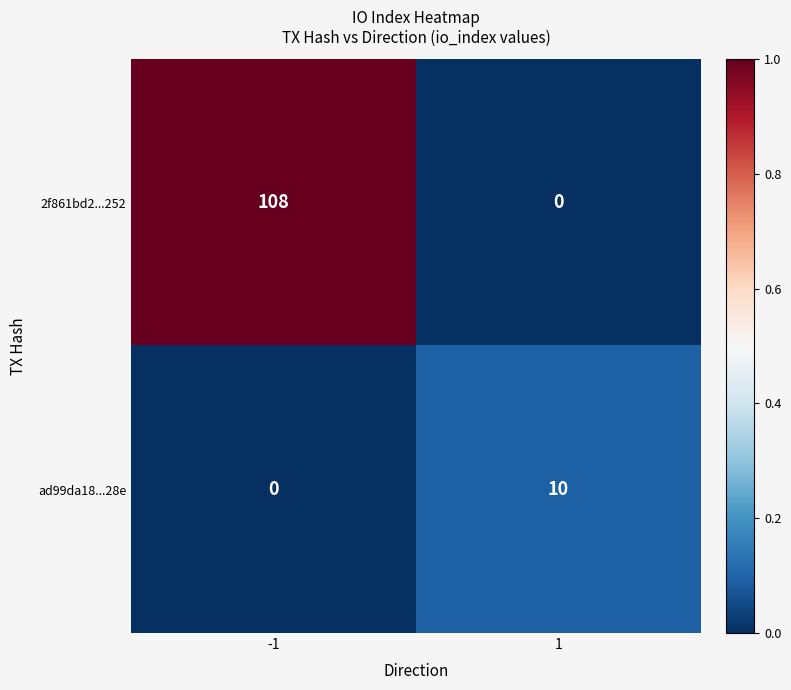

Reading right to left, list all the values displayed in this chart.

2f861bd2...252: 0	108
ad99da18...28e: 10	0